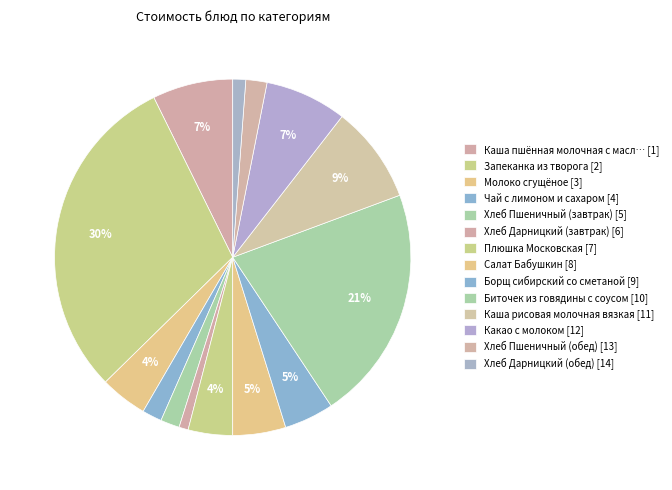

Count the number of slices in the pie.

14